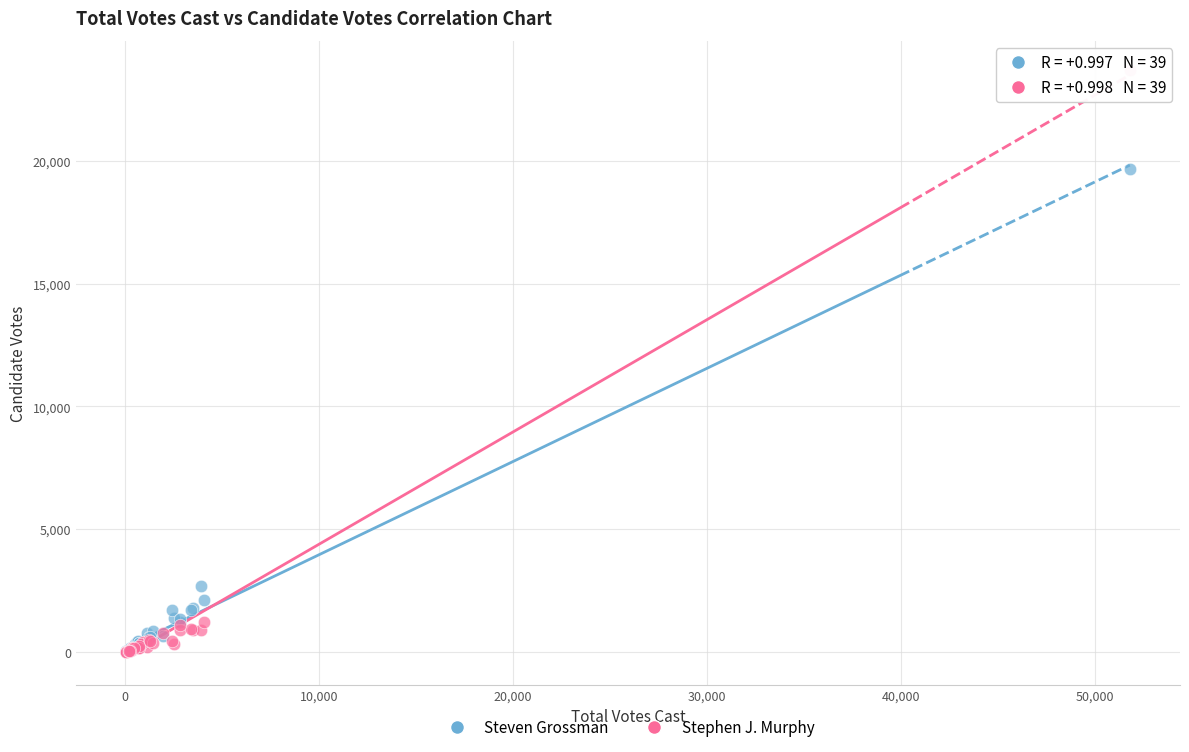

In the Steven Grossman series, what Y value is closest to 9840?

2681